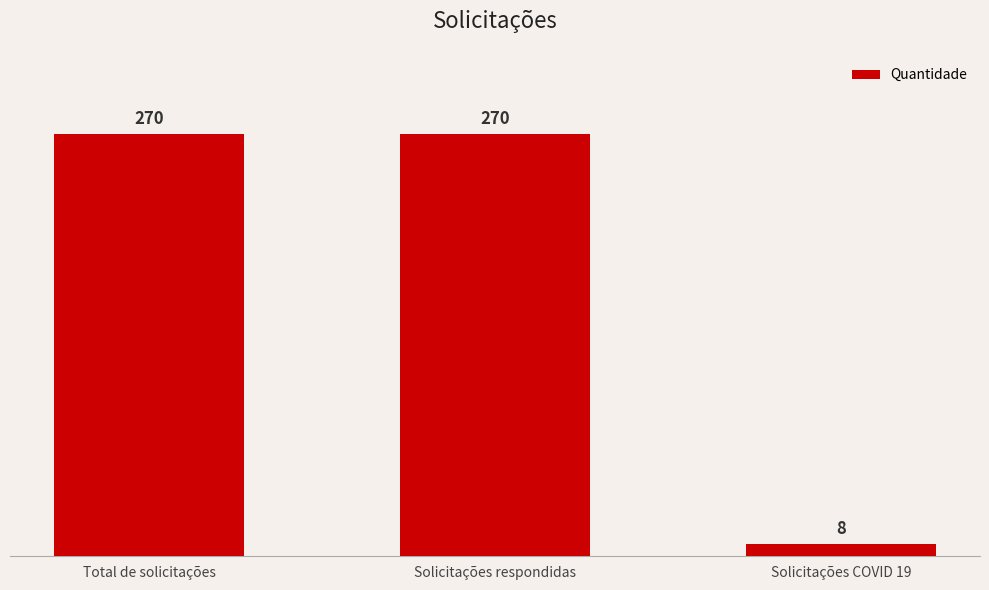

What value does the data have at Solicitações respondidas, to the nearest 10?

270